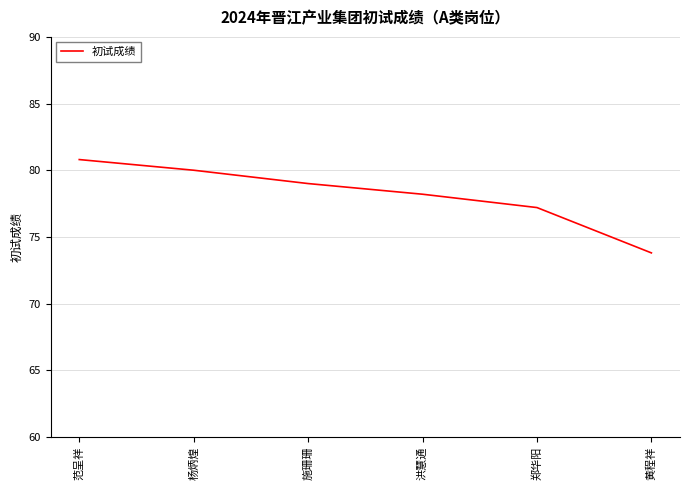

What is the maximum value shown in the chart?

80.8